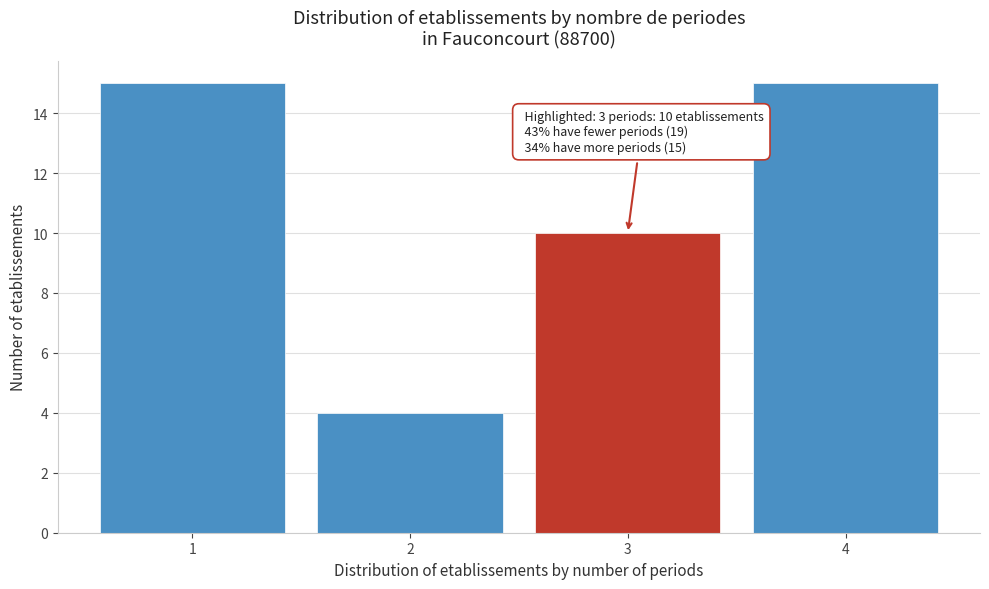

Reading right to left, transcribe all the data shown in this chart.

15	10	4	15